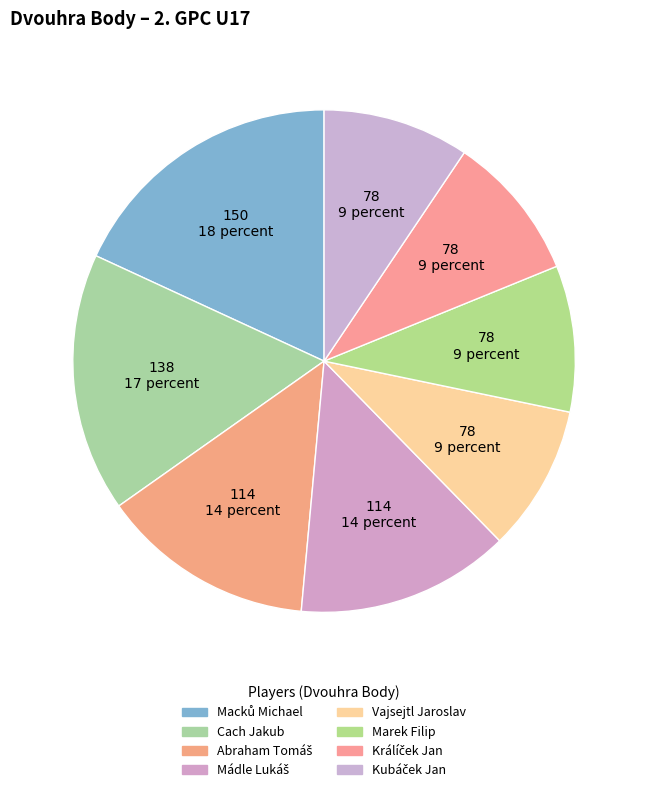

How many segments does this pie chart have?

8